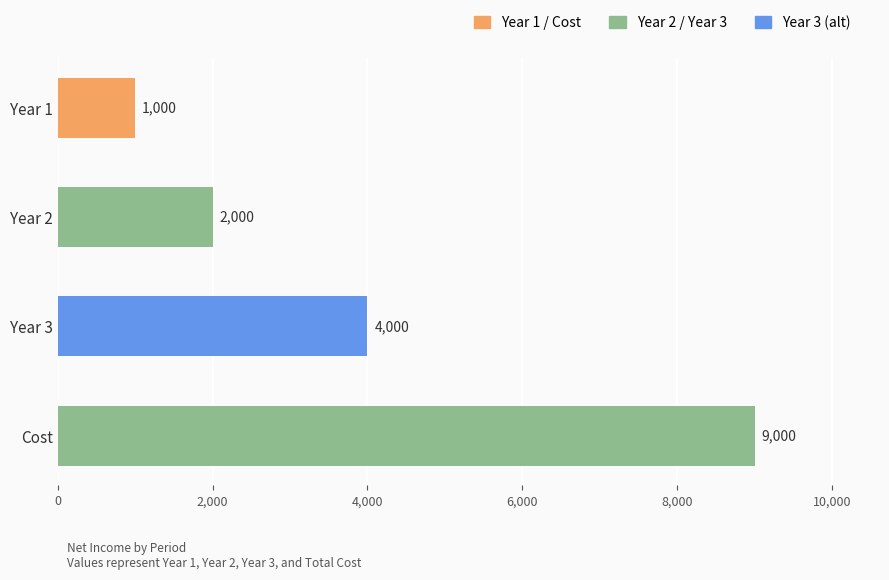

What is the change in value from Year 3 to Cost?

+5000